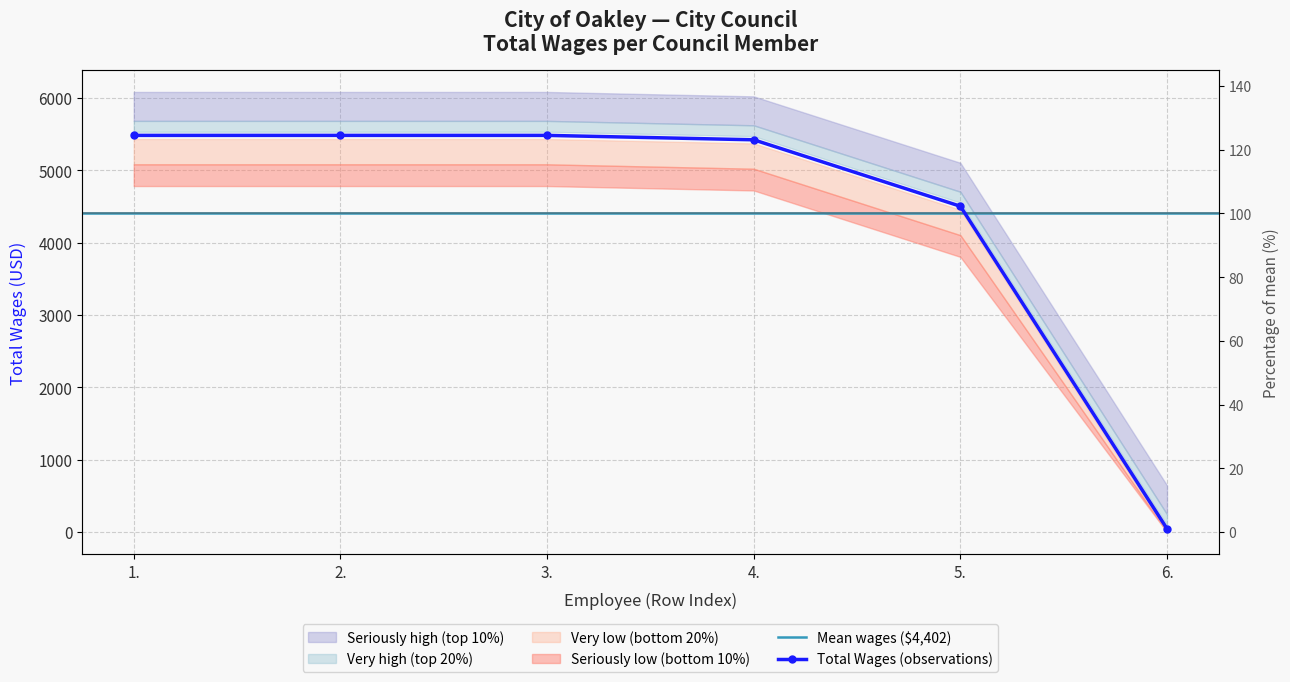

Does the chart display data point markers on the line(s)?

Yes